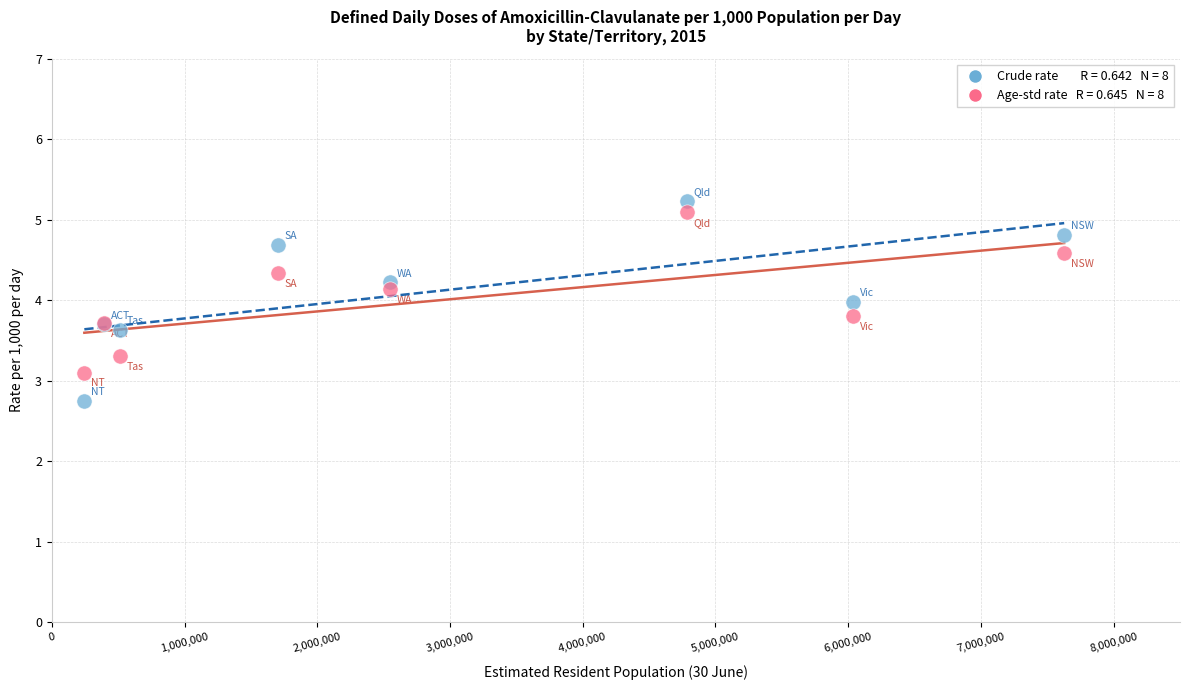

Across all series, what Y value is closest to 3?

3.1